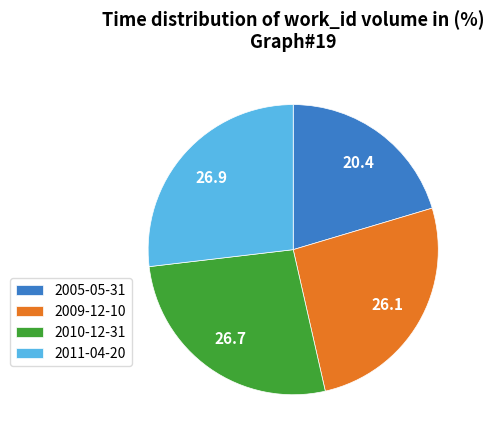

Is the sum of 2011-04-20 and 2009-12-10 greater than half?

Yes